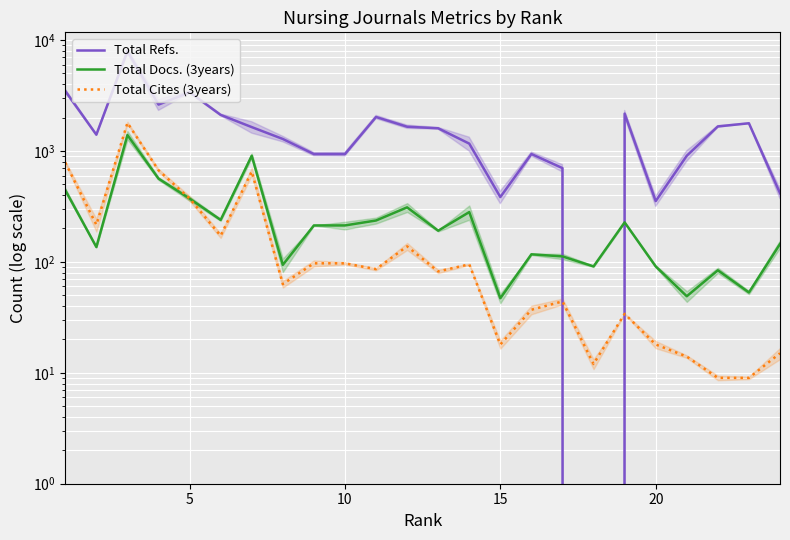

What is the average value of the Total Cites (3years) series?

230